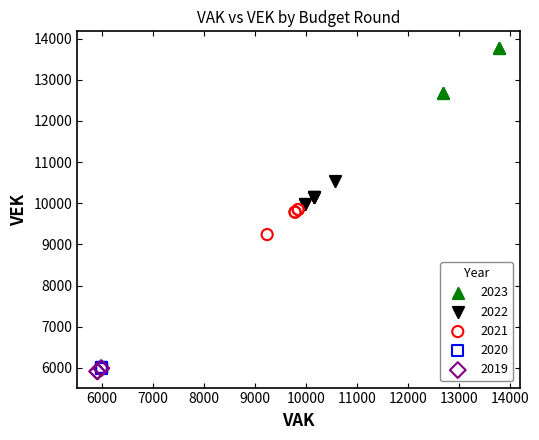

Which series contains the lowest Y value?

2019